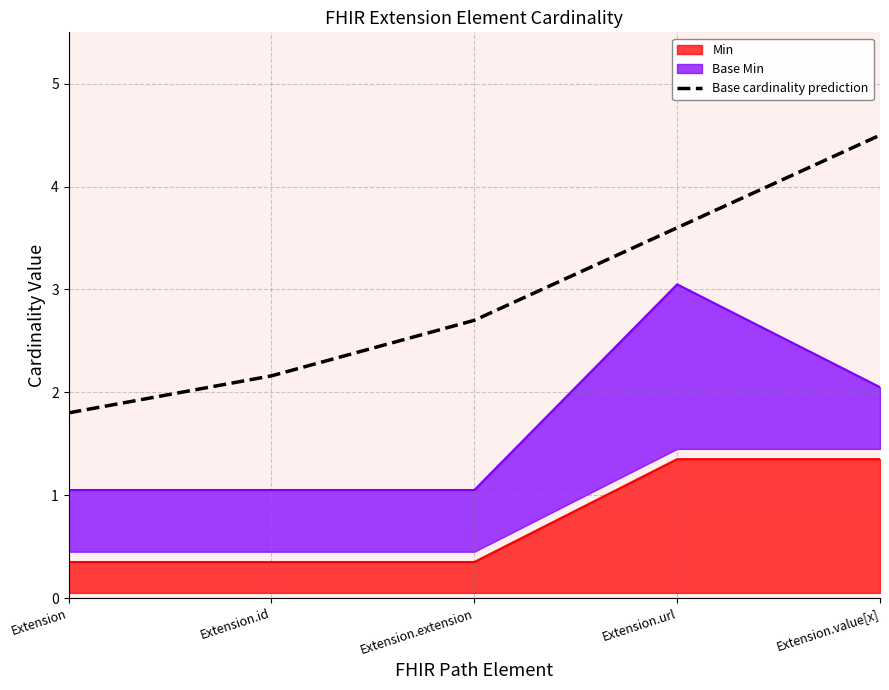

At which label is Base cardinality prediction closest to 3?

Extension.extension